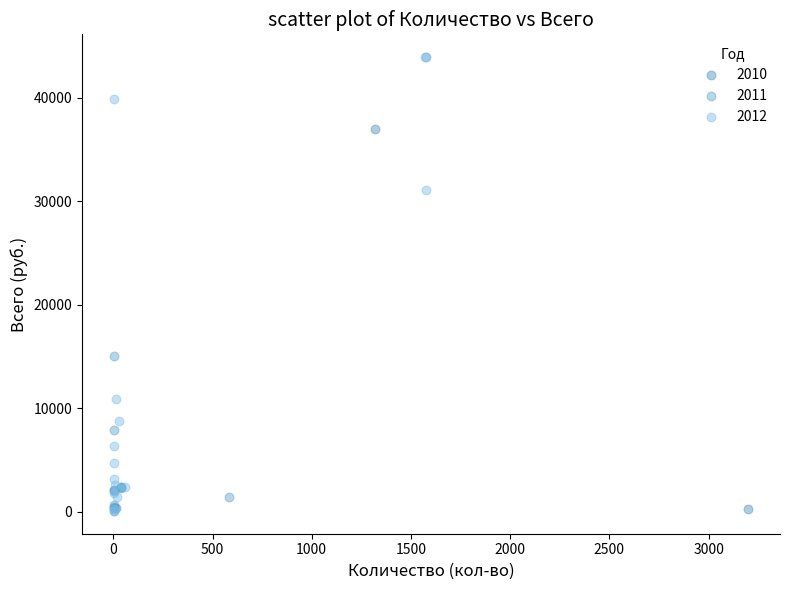

What are all the series names shown in the legend?

2010, 2011, 2012